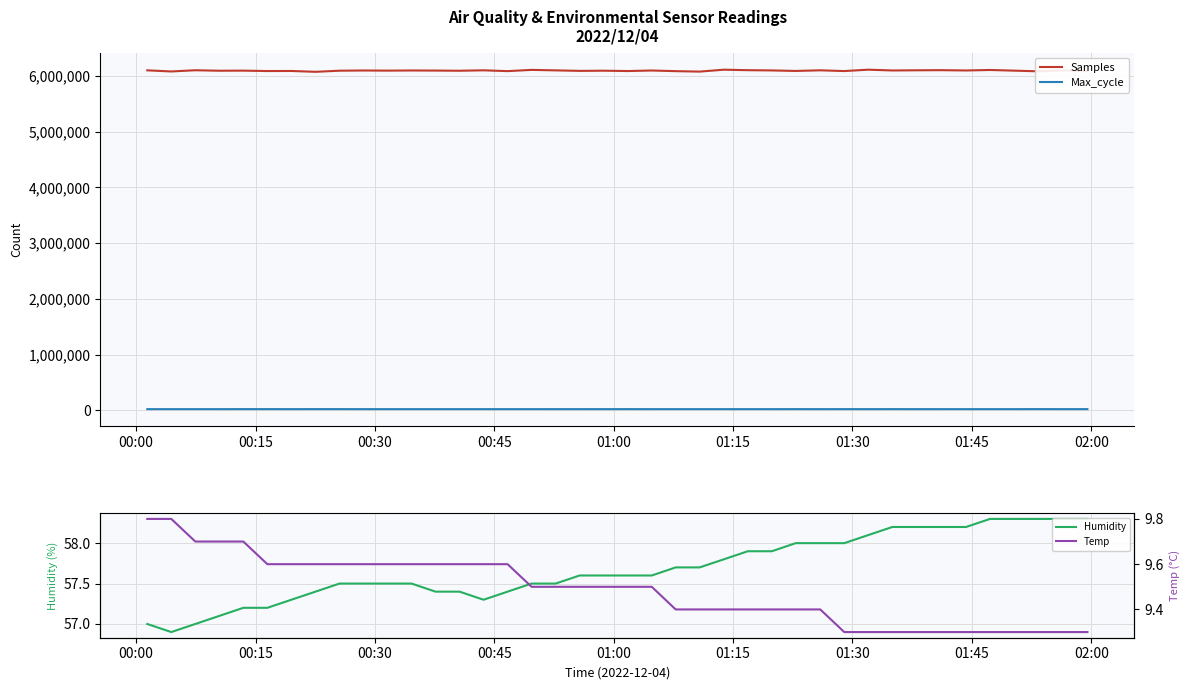

True or false: Samples and Max_cycle cross at least once.

False